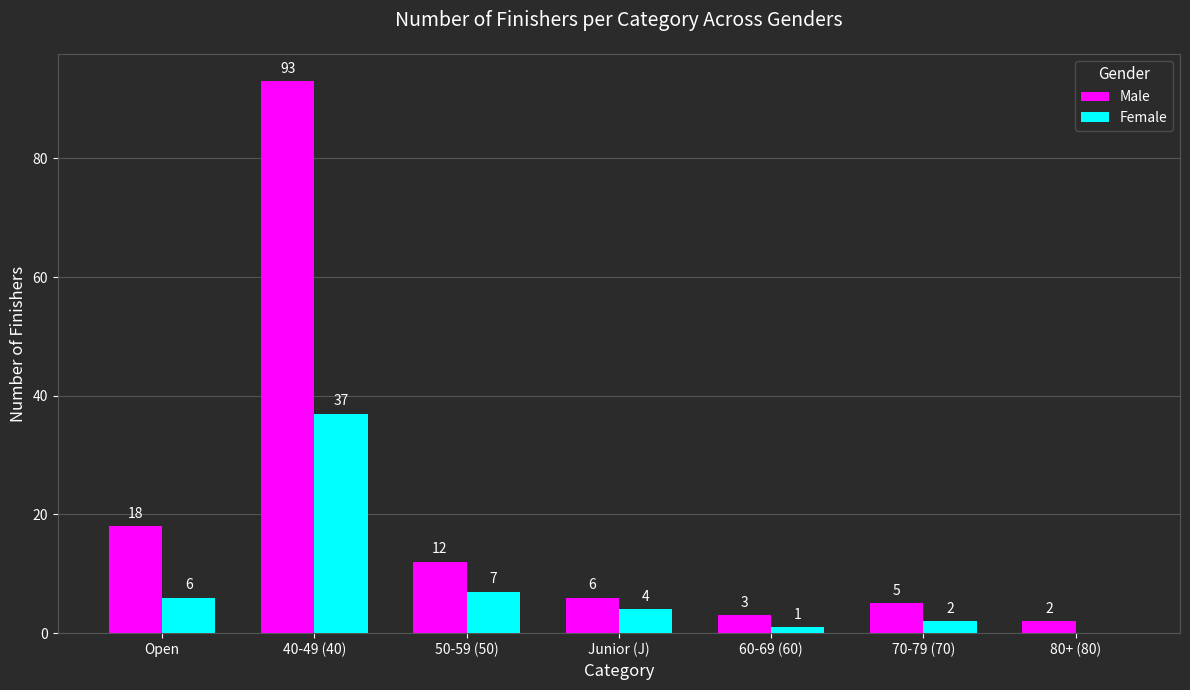

What is the maximum value shown in the chart?

93